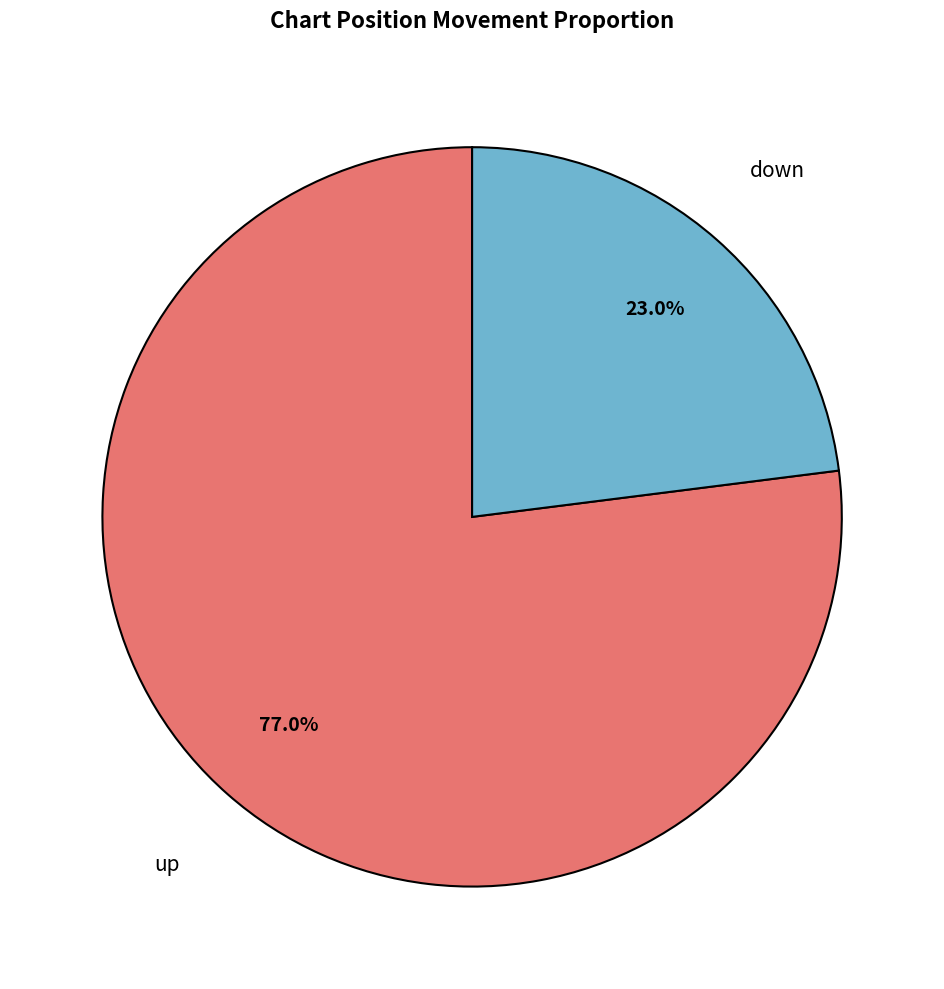

True or false: down accounts for 23% of the total.

True